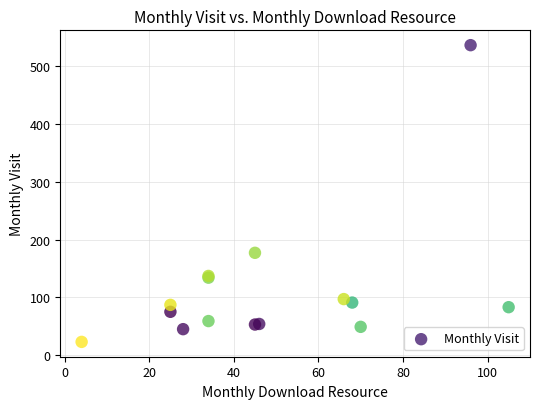

What Y value in the scatter plot is closest to 279?

177